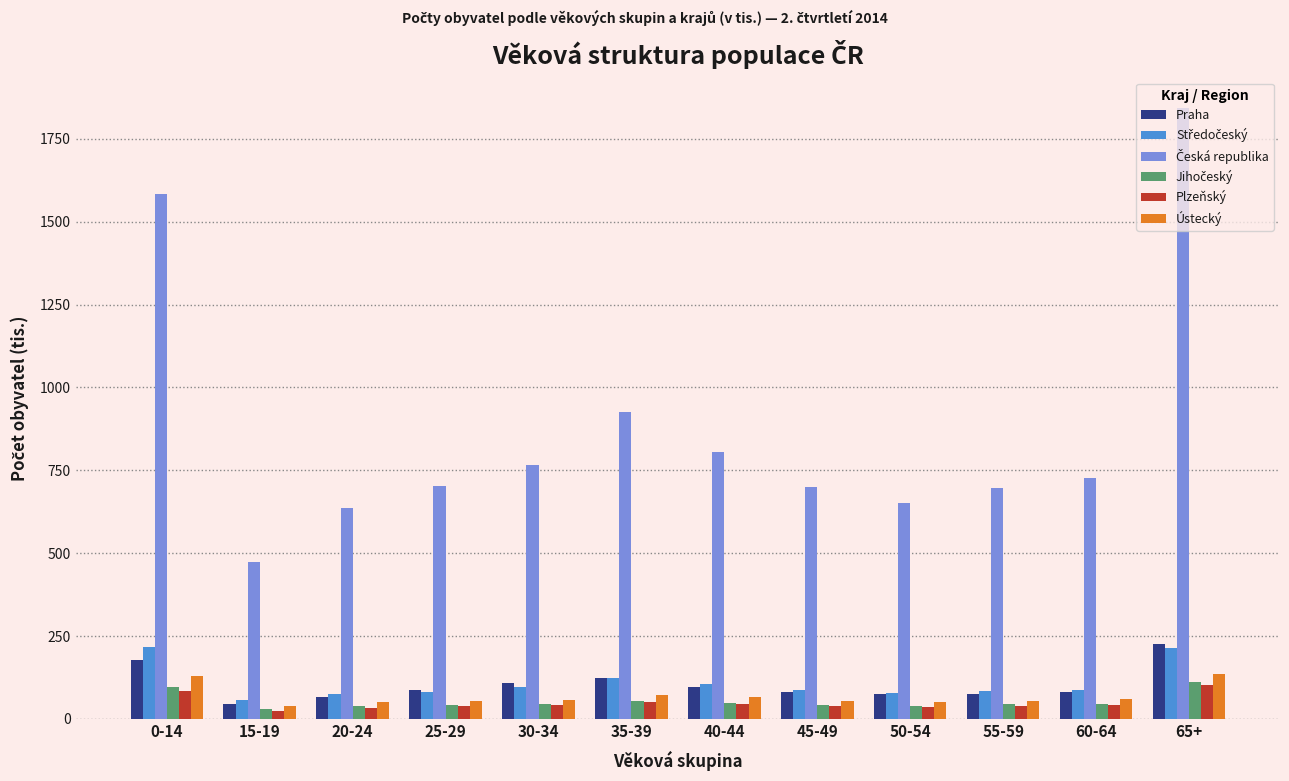

At which category is the sum across all series the highest?

65+